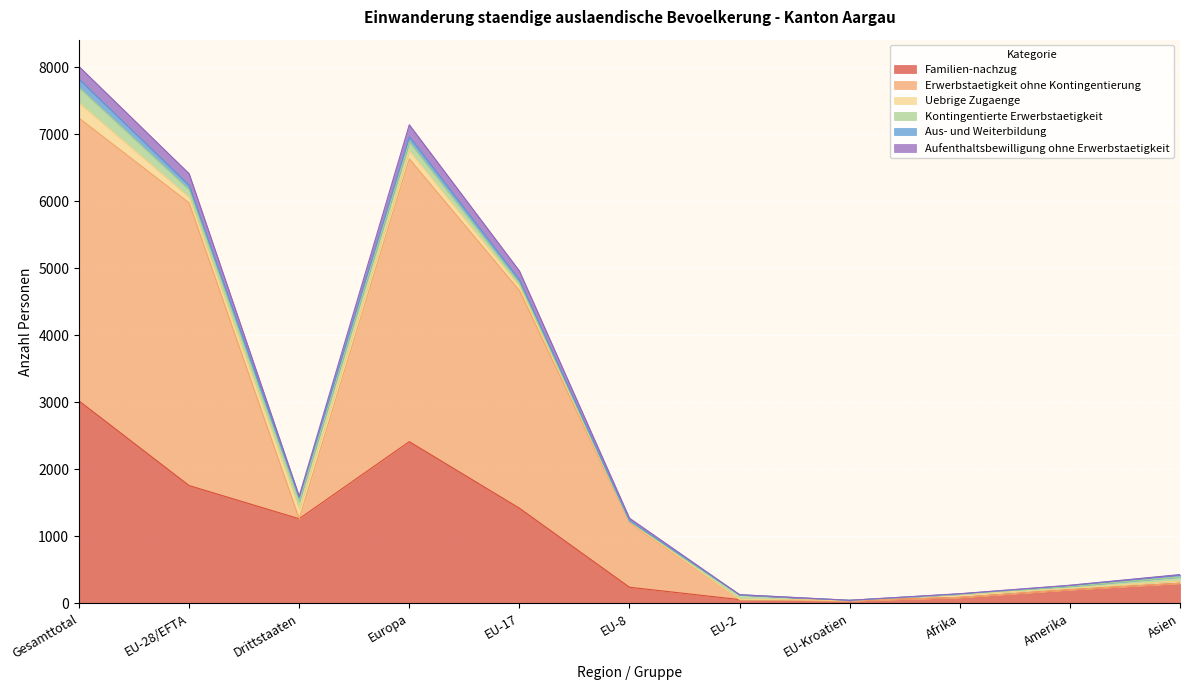

What is the maximum value for Familien-nachzug?

3022